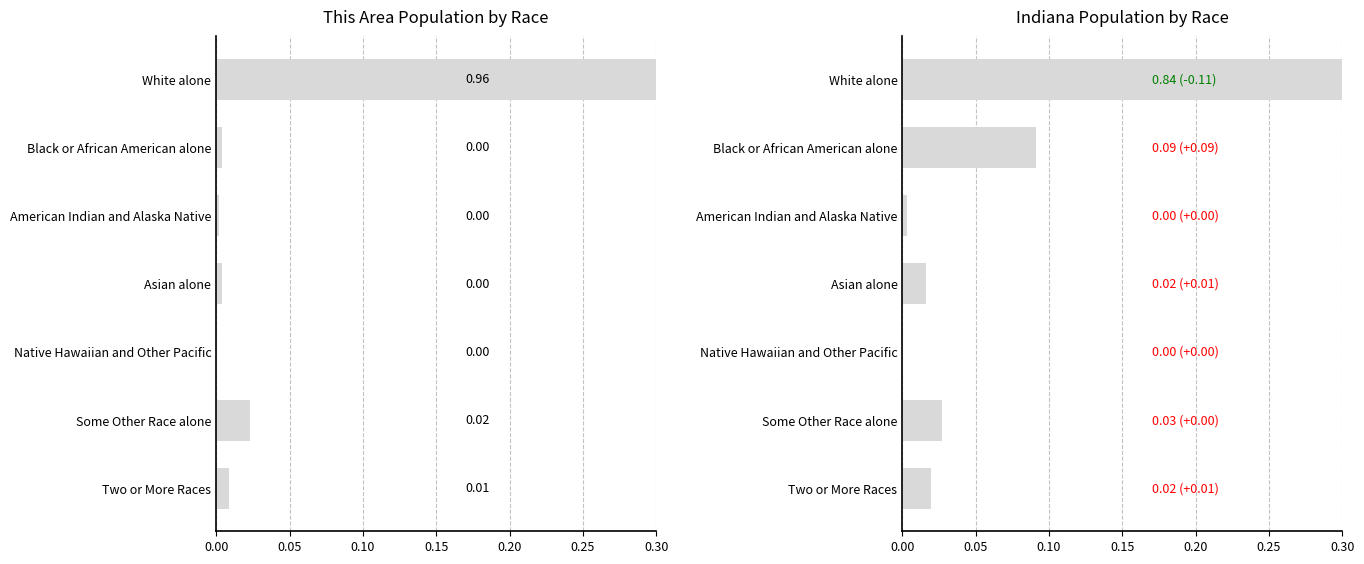

What is the highest value of the Indiana series?

0.8